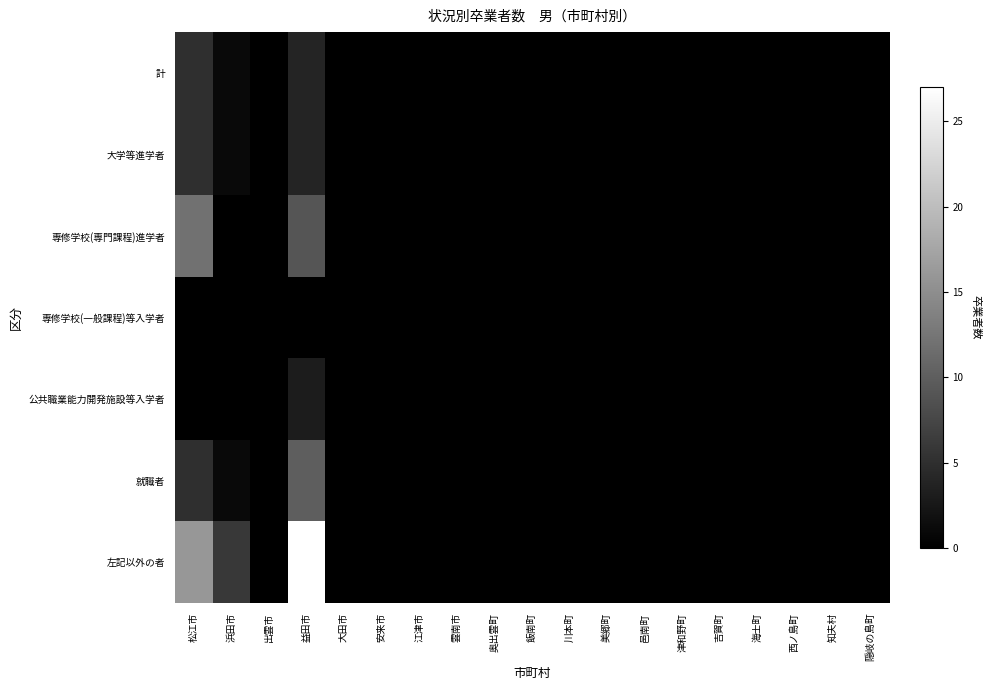

Which series has the widest spread of values?

左記以外の者